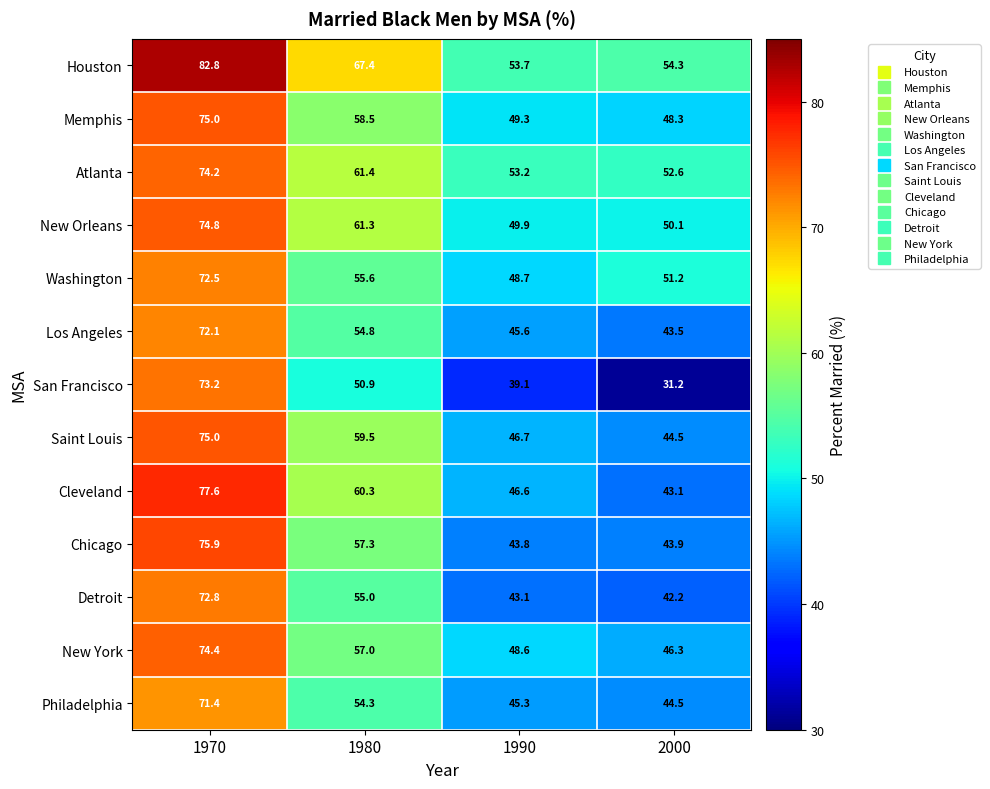

What is the difference between the second highest and minimum values in the New York series?

10.7